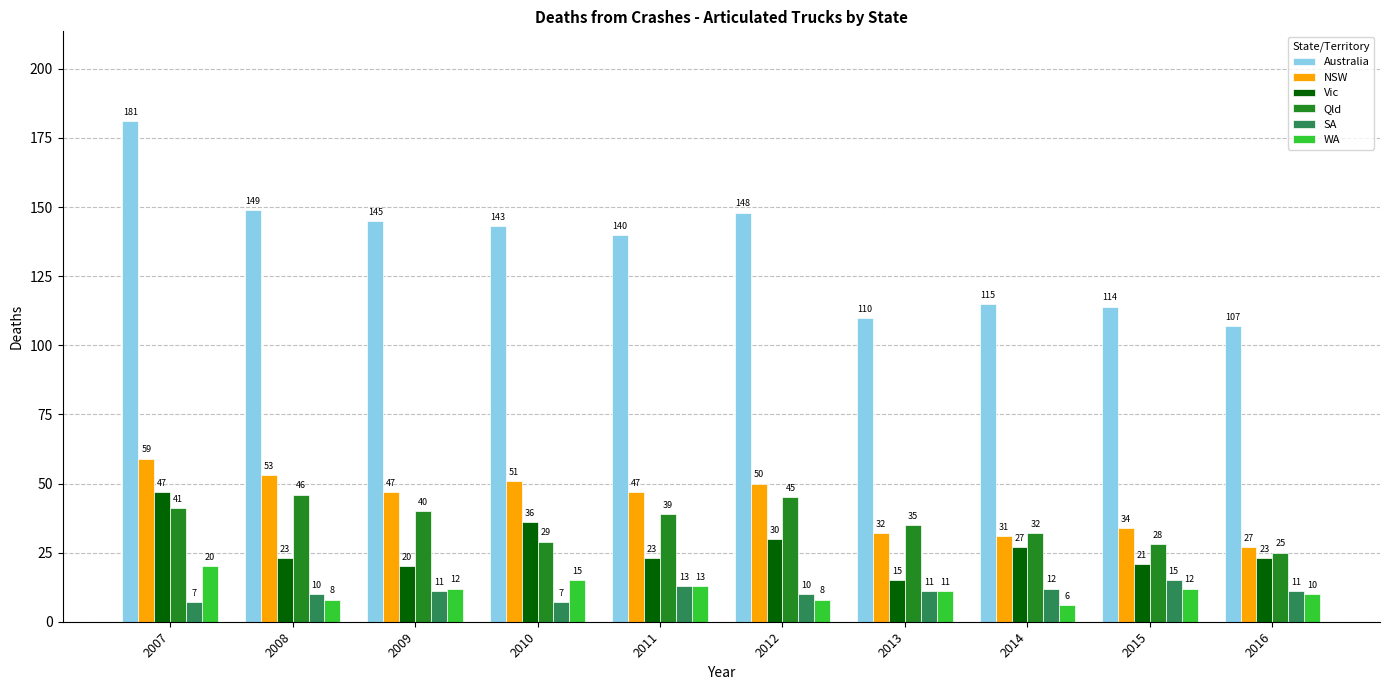

At which category is the sum across all series the highest?

2007